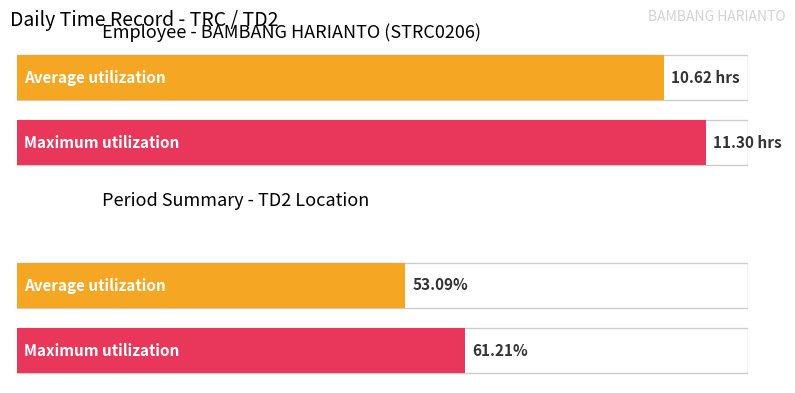

True or false: the data shows 13.9 at 29 Wed.

False